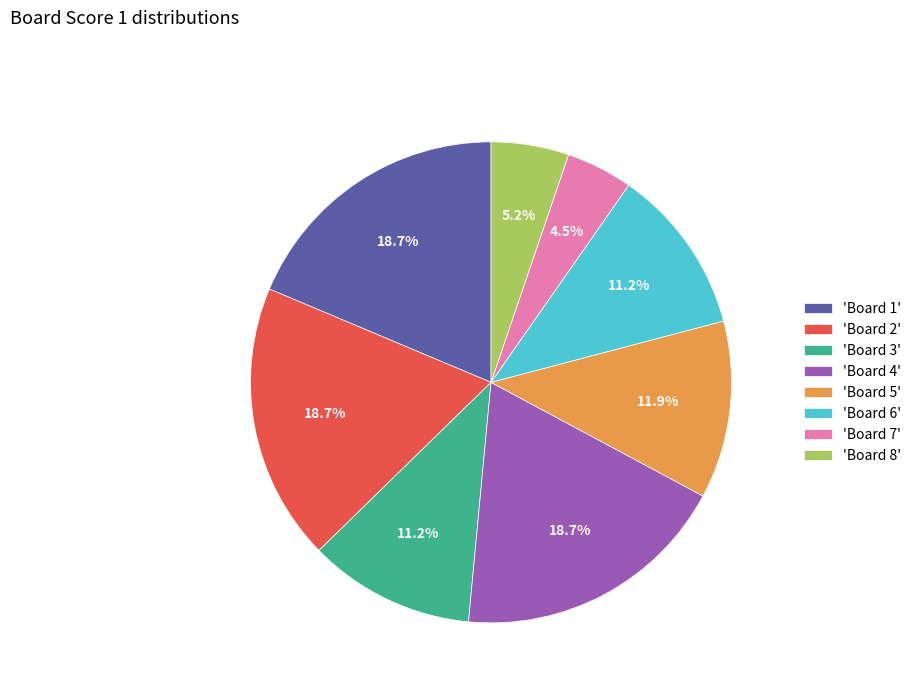

Does 'Board 5' represent more than half of the total?

No